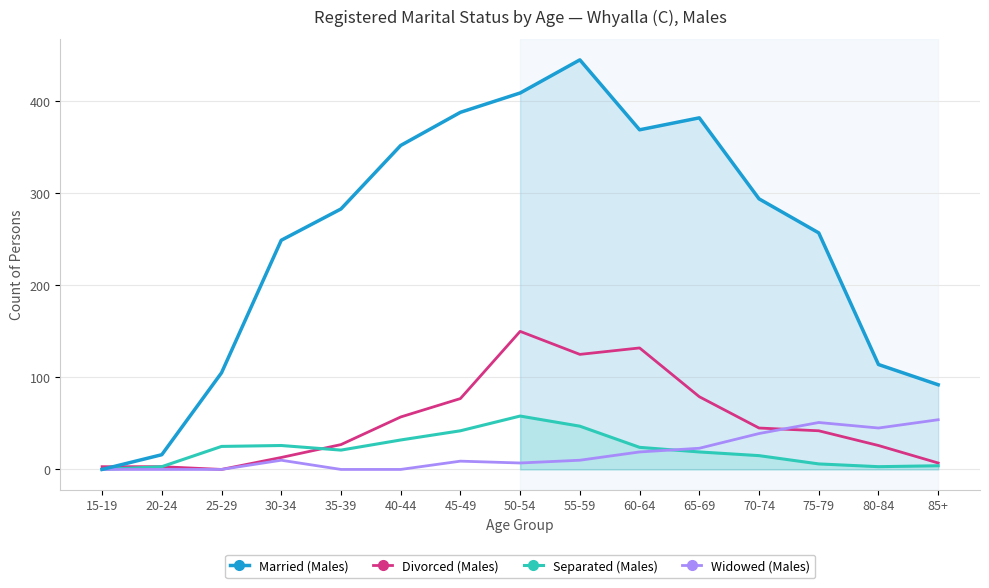

What is the sum of all Married (Males) values?

3755